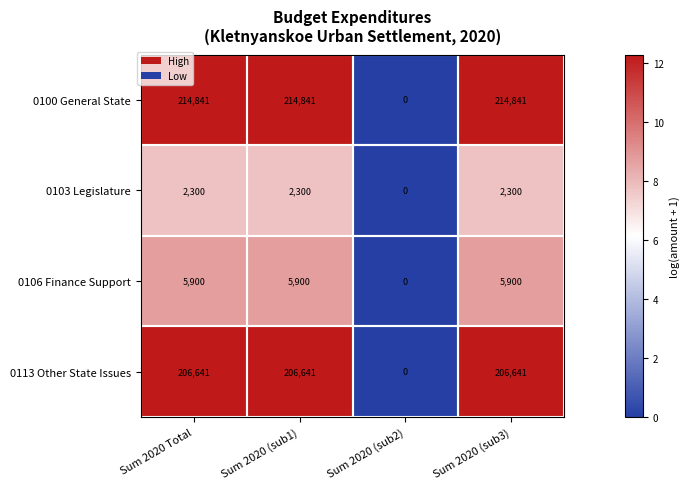

The value of 0100 General State at Sum 2020 (sub2) is 0. True or false?

True